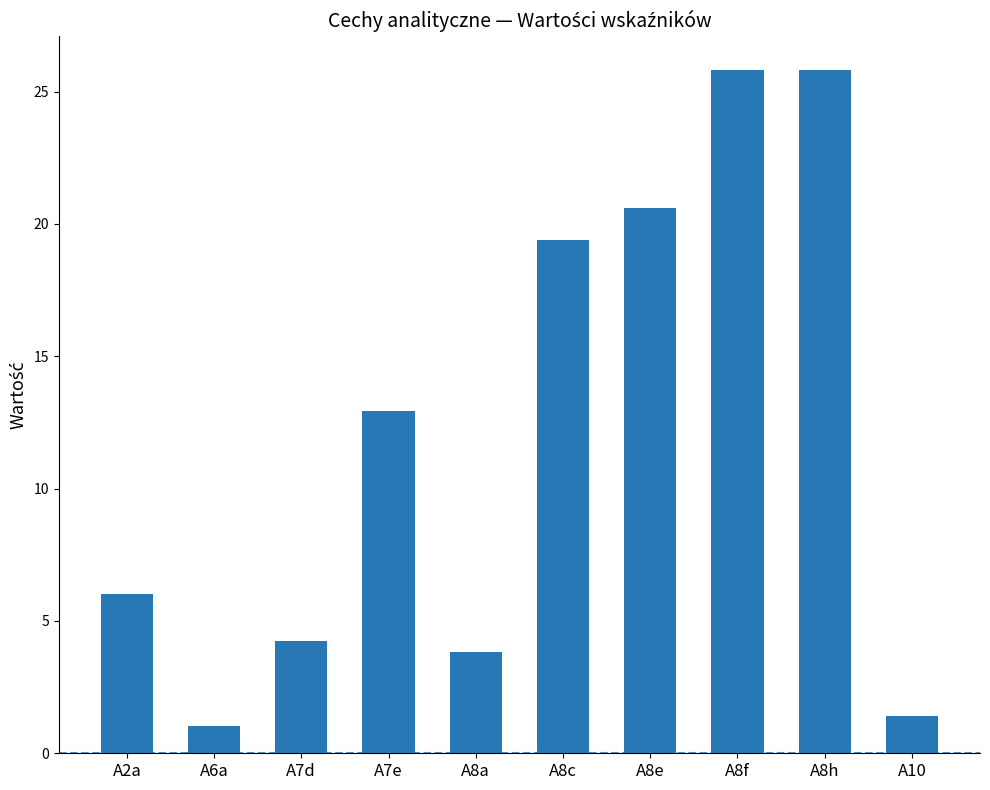

What is the maximum value shown in the chart?

25.8